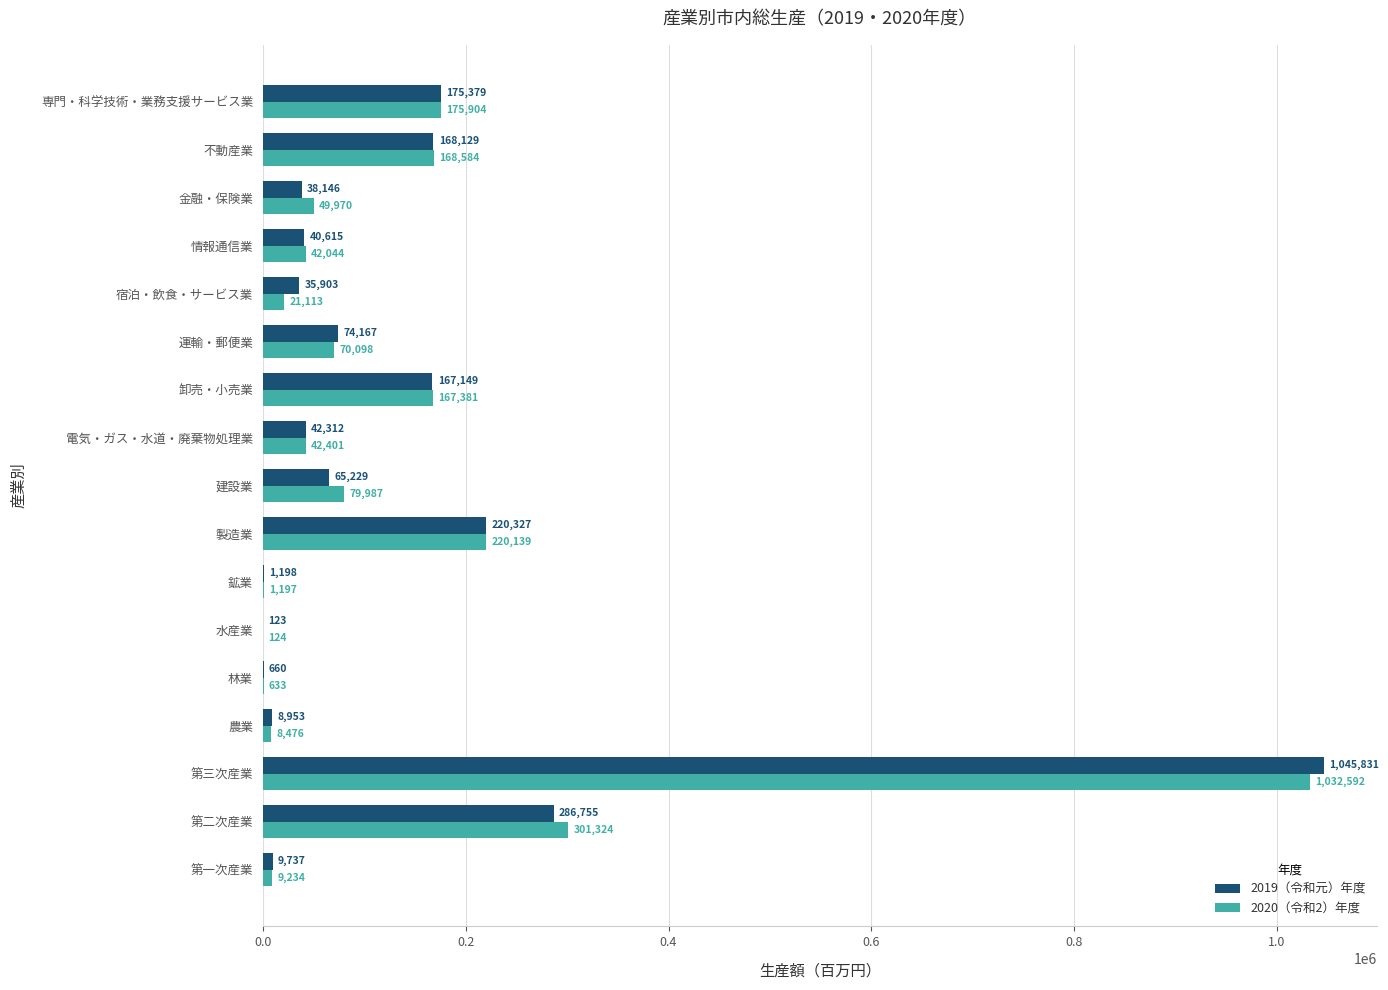

At which category is the sum across all series the highest?

第三次産業